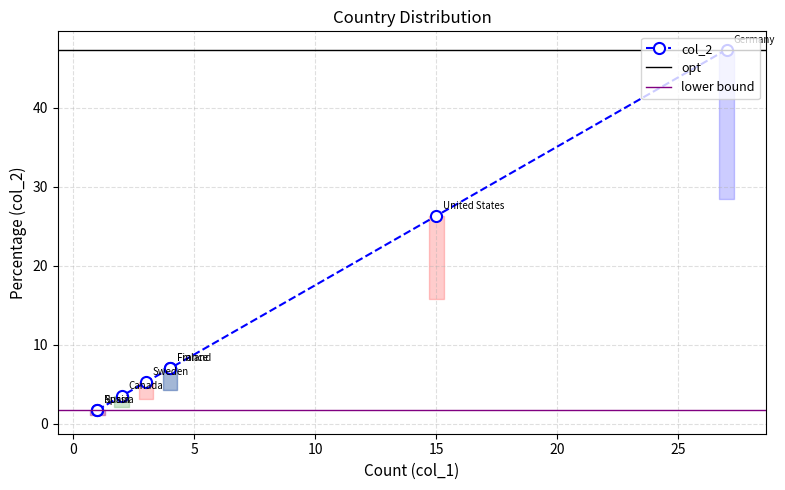

What is the greatest value displayed?

47.4